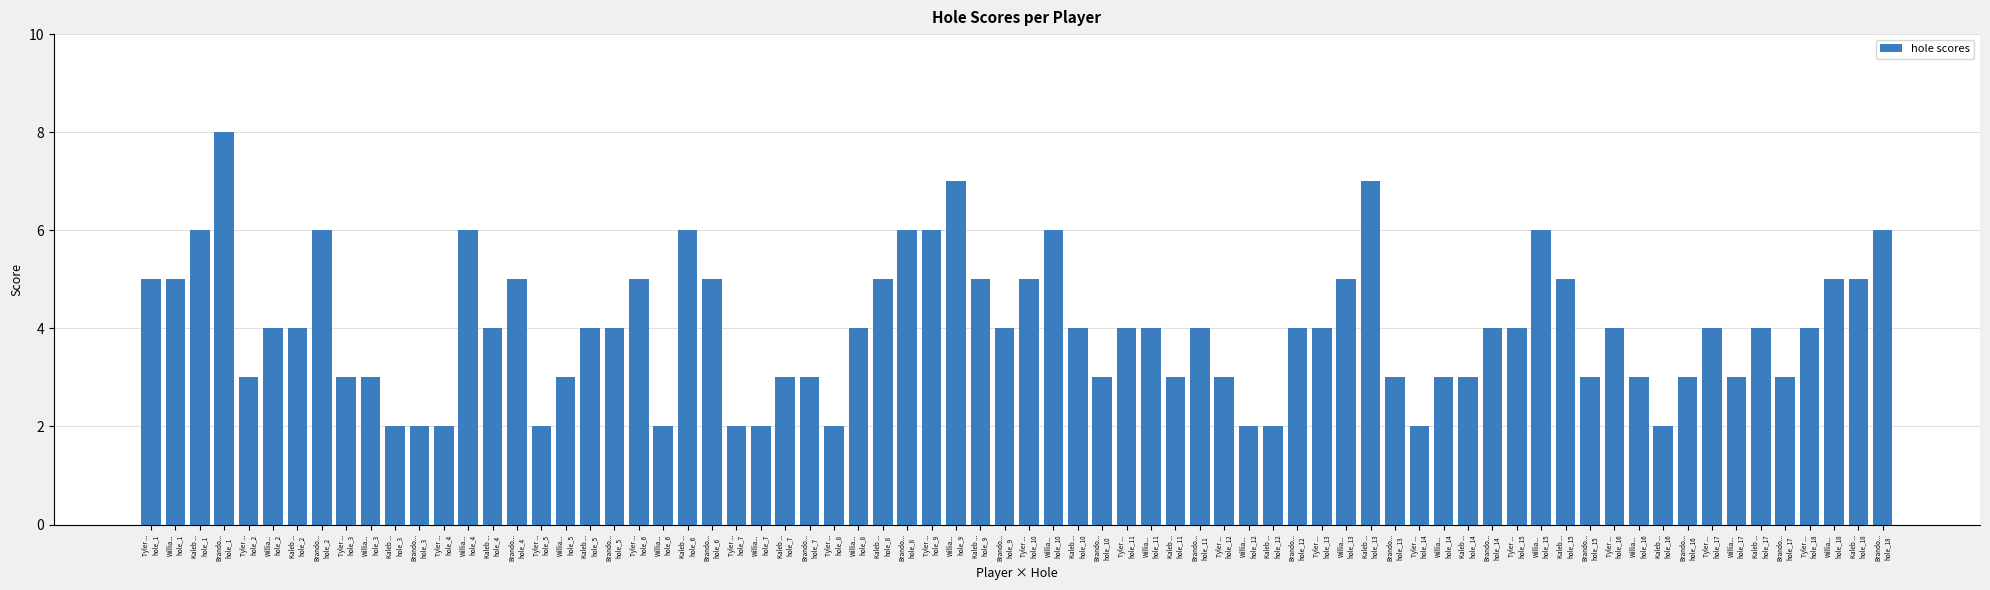

What is the value of the 48th bar from the left?

4